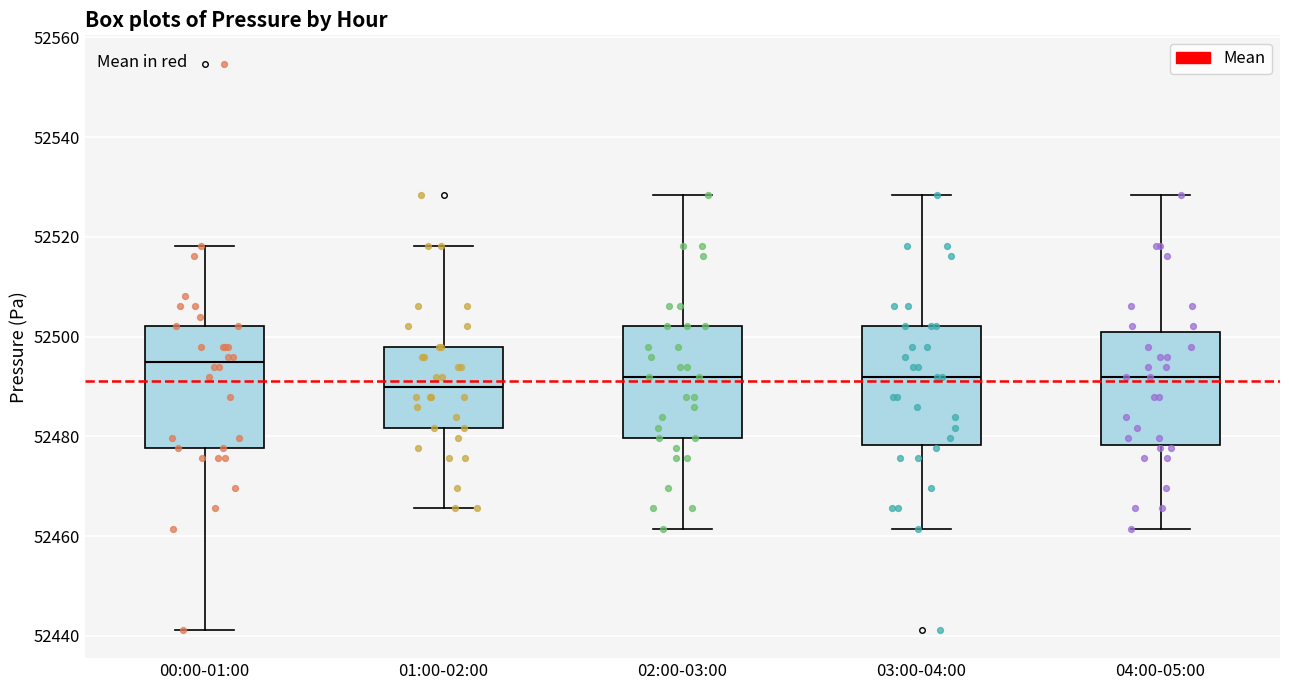

Reading left to right, transcribe this box plot: for each box, give where its median line is, the range the box spans, and where its two whiskers end, as read against the y-axis. The values are not printed on the chart, so give them approximately, as read against the axis.

00:00-01:00: median 52494, box 52478 to 52502, whiskers 52442 to 52518
01:00-02:00: median 52490, box 52482 to 52498, whiskers 52466 to 52518
02:00-03:00: median 52492, box 52480 to 52502, whiskers 52462 to 52528
03:00-04:00: median 52492, box 52478 to 52502, whiskers 52462 to 52528
04:00-05:00: median 52492, box 52478 to 52502, whiskers 52462 to 52528